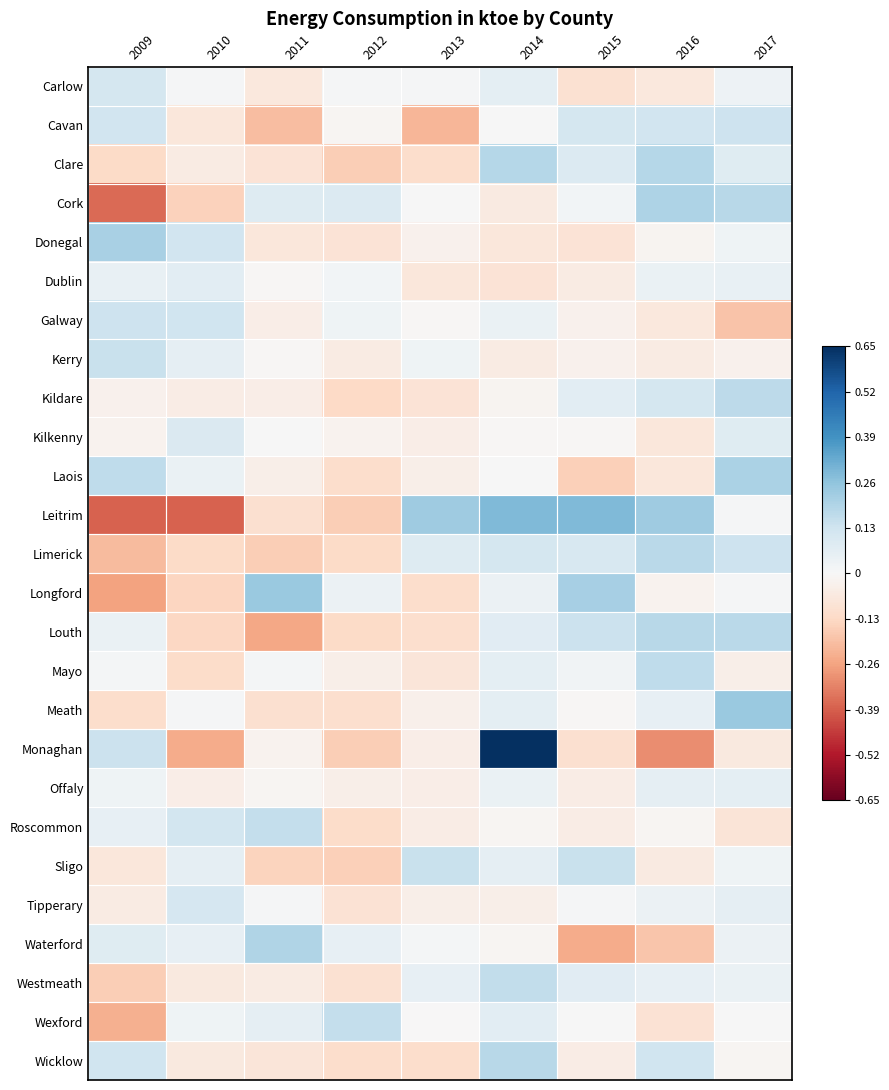

At which category is the sum across all series the highest?

2014